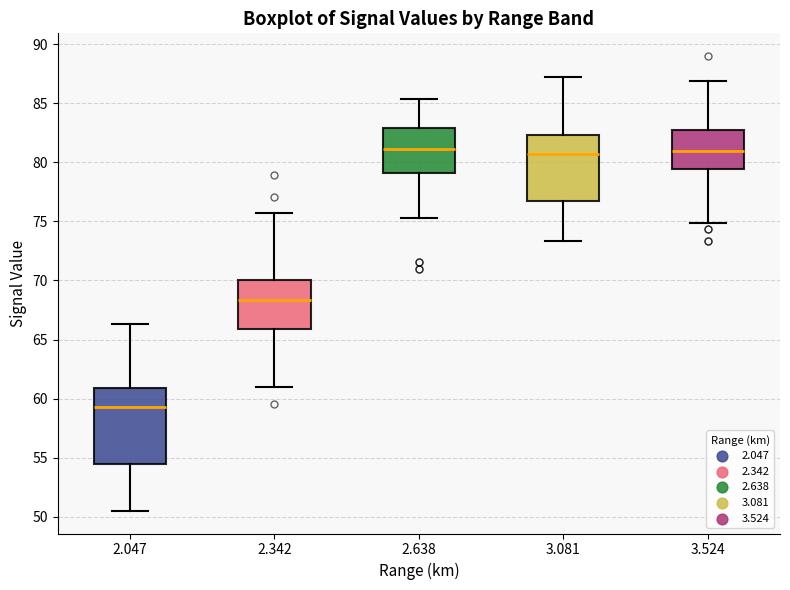

Comparing the boxes themselves (not the whiskers), which one is the tallest?

2.047